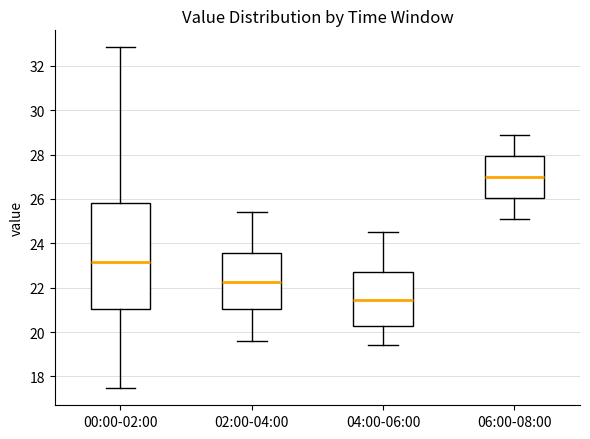

Comparing the boxes themselves (not the whiskers), which one is the tallest?

00:00-02:00